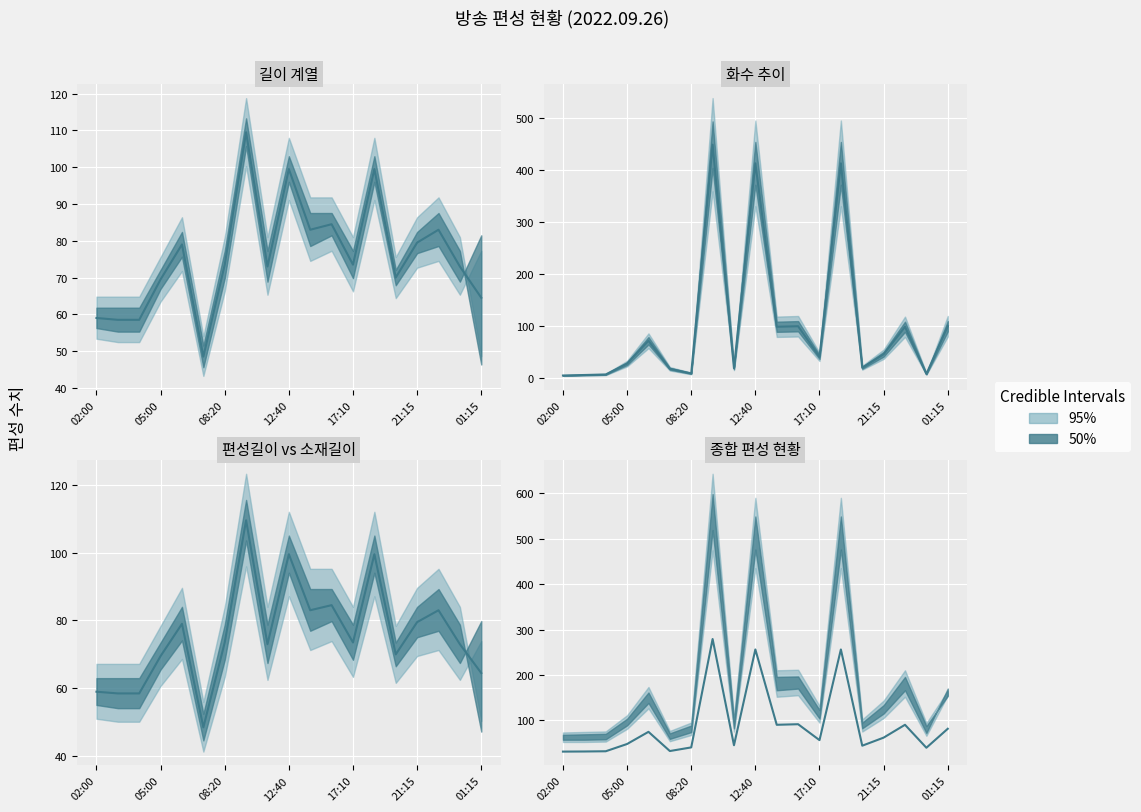

What is the label of the 13th point from the right?

08:20